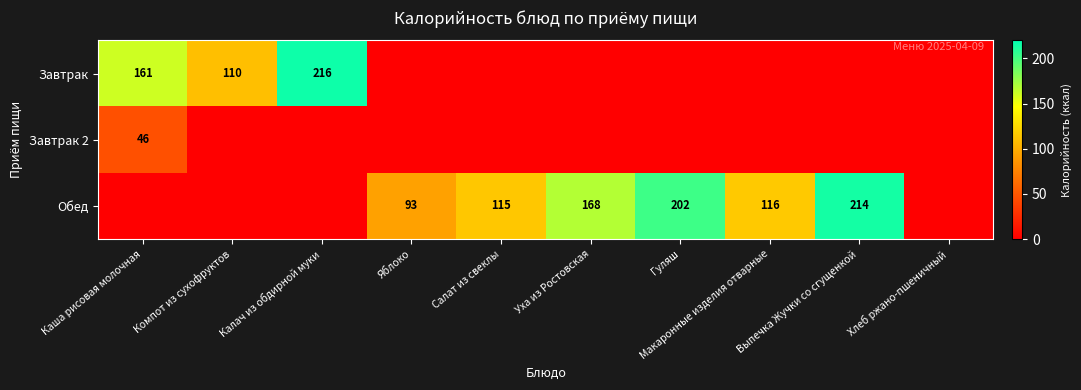

The value of Завтрак at Каша рисовая молочная is 109. True or false?

False